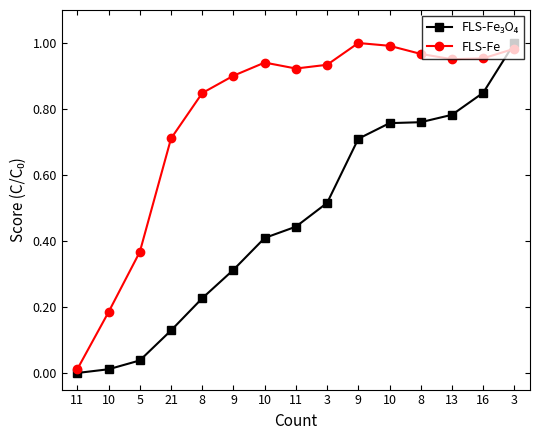

Is it true that FLS-Fe equals 0.2 at 5?

False